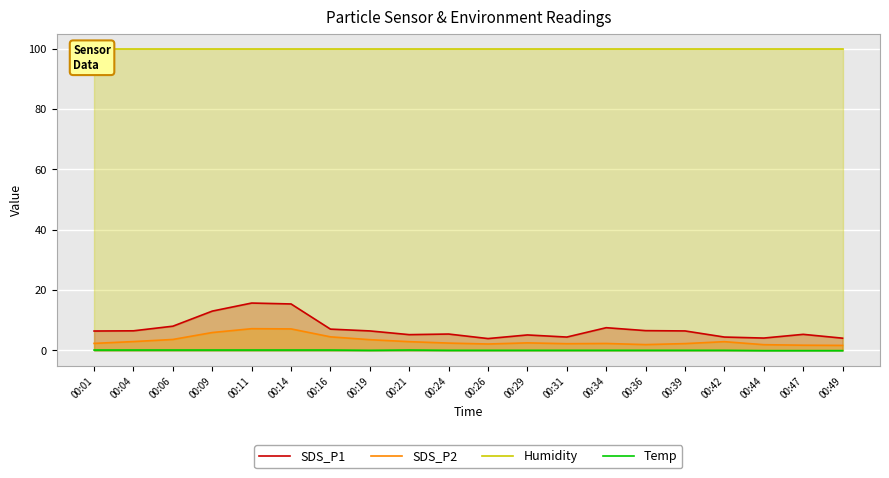

Count the number of data series in this chart.

4